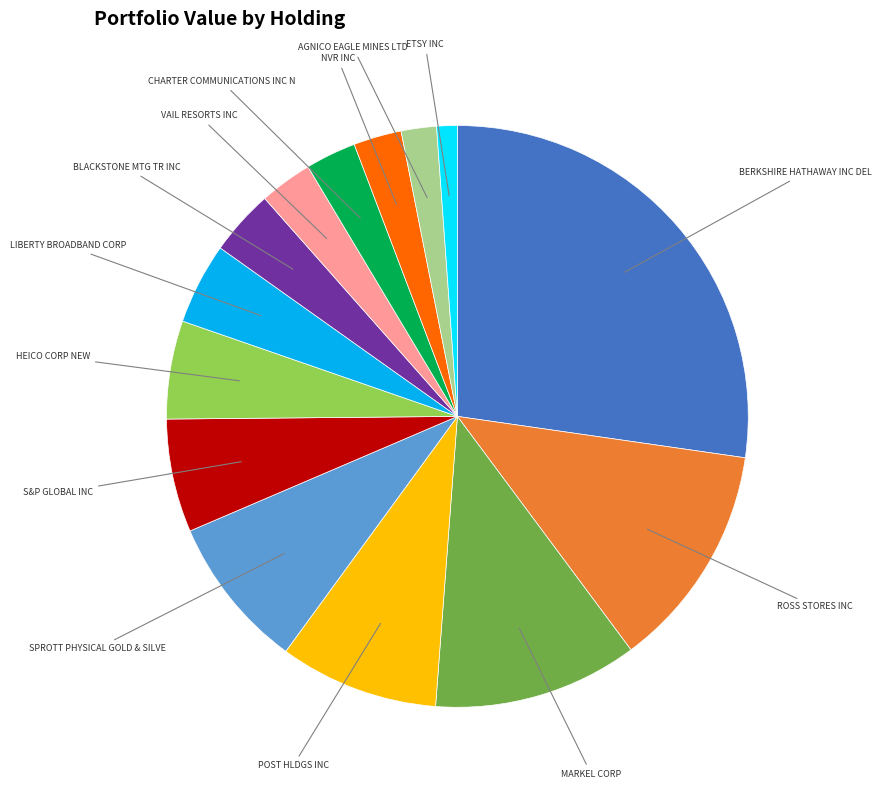

Does any single category account for the majority?

No